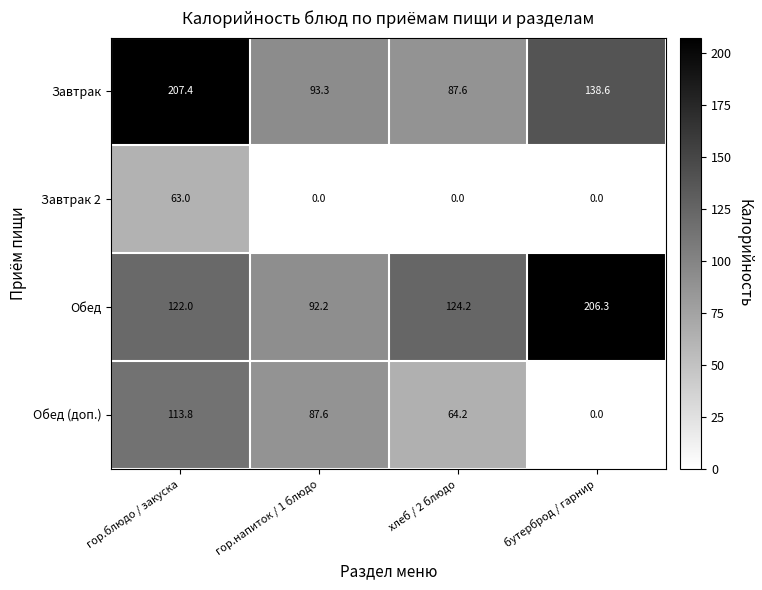

At which label does Обед (доп.) first exceed 87?

гор.блюдо / закуска